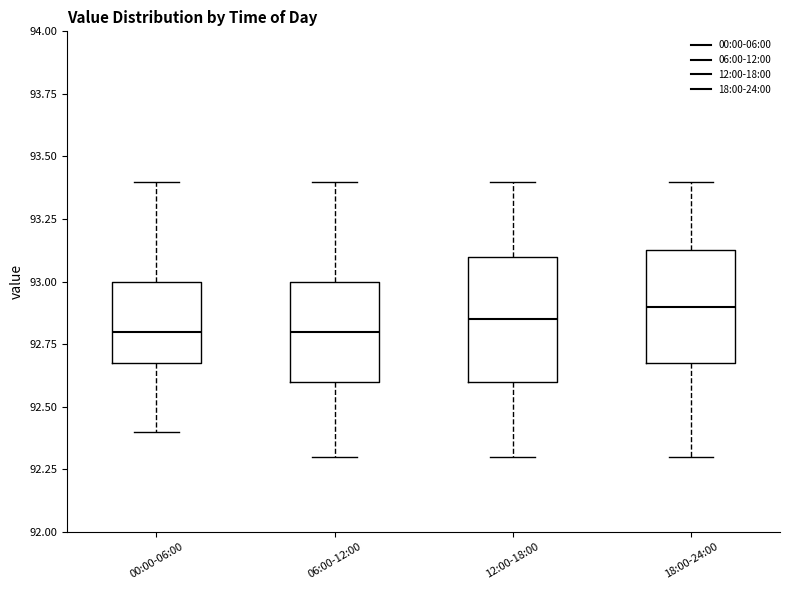

Reading left to right, transcribe this box plot: for each box, give where its median line is, the range the box spans, and where its two whiskers end, as read against the y-axis. The values are not printed on the chart, so give them approximately, as read against the axis.

00:00-06:00: median 92.80, box 92.70 to 93.00, whiskers 92.40 to 93.40
06:00-12:00: median 92.80, box 92.60 to 93.00, whiskers 92.30 to 93.40
12:00-18:00: median 92.85, box 92.60 to 93.10, whiskers 92.30 to 93.40
18:00-24:00: median 92.90, box 92.70 to 93.15, whiskers 92.30 to 93.40